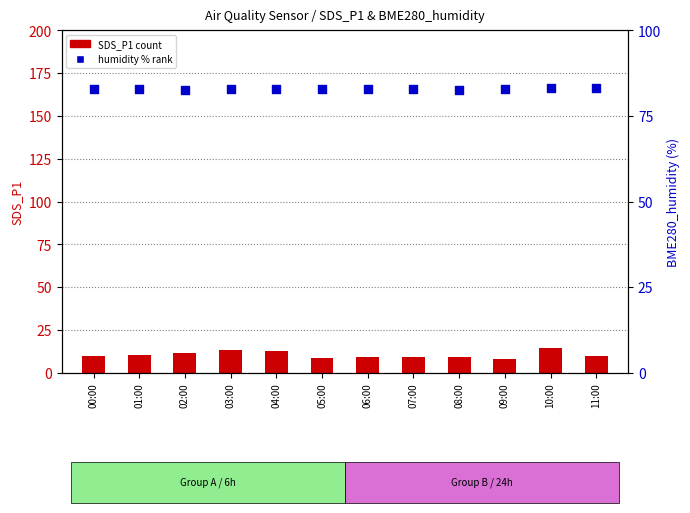

At which category is the sum across all series the highest?

10:00